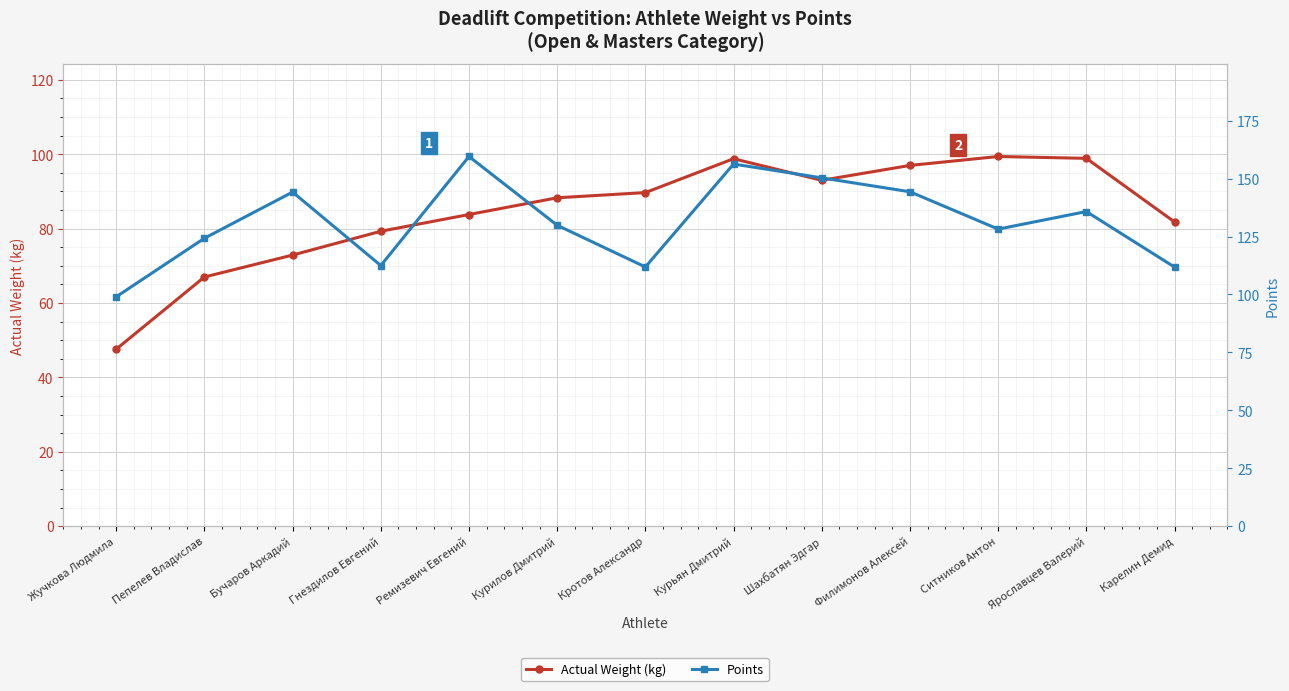

What is the average value of the Points series?

131.4